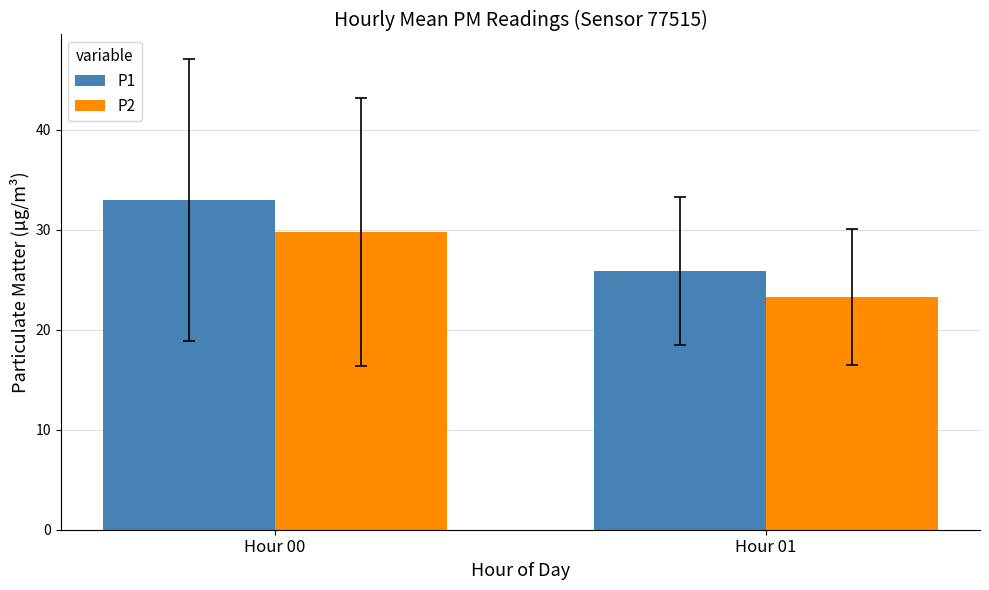

Is it true that P1 equals 40.7 at Hour 01?

False